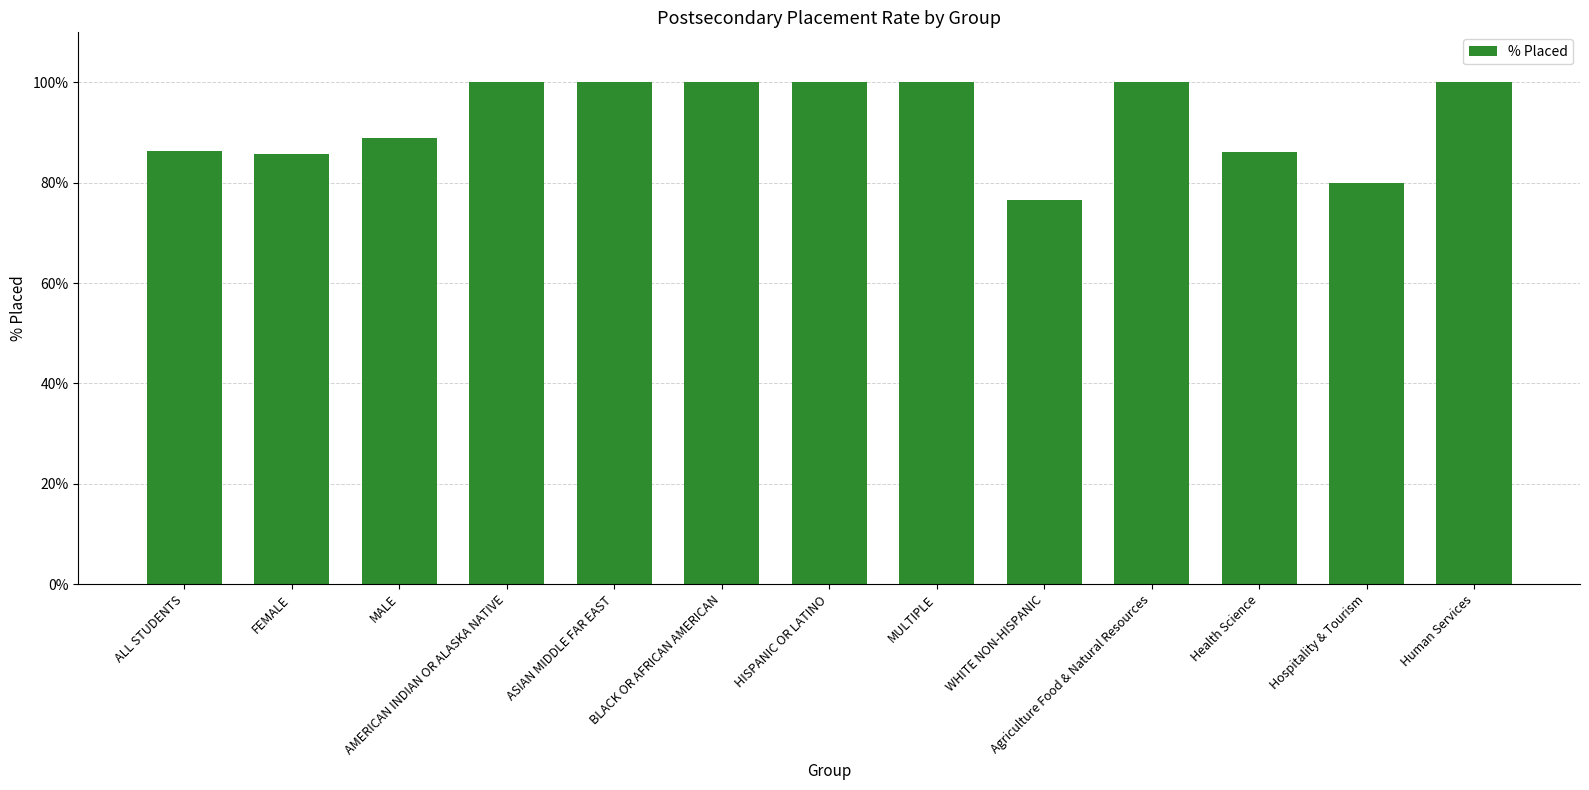

What is the average value?

0.9